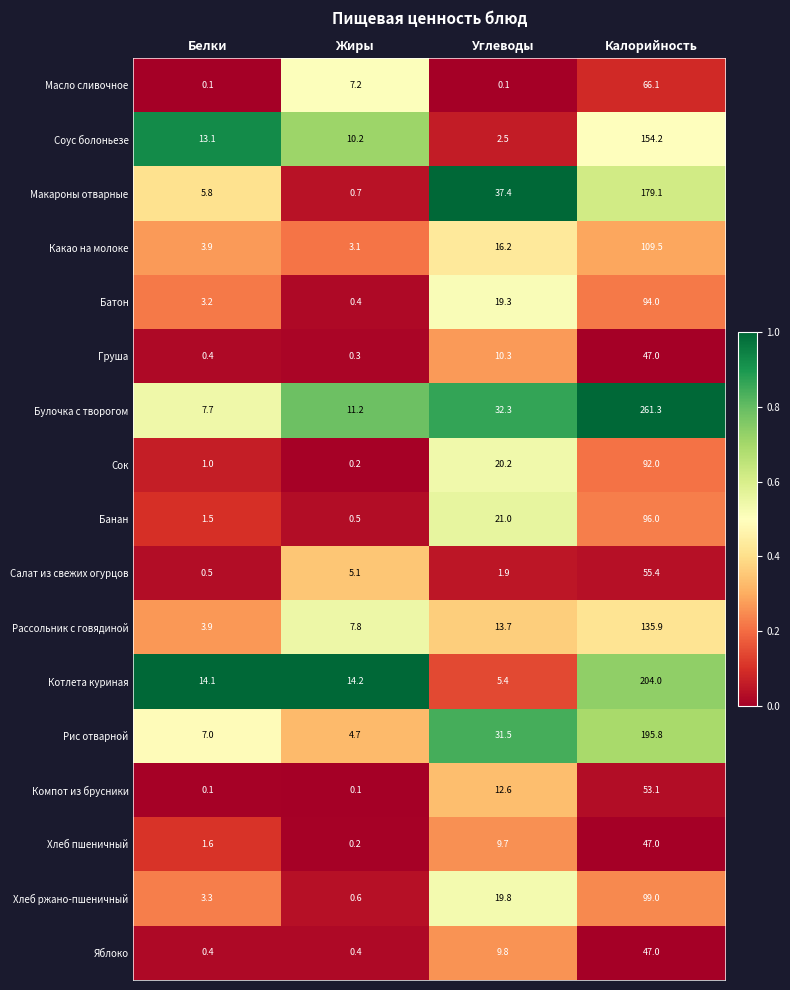

Count the number of data series in this chart.

17